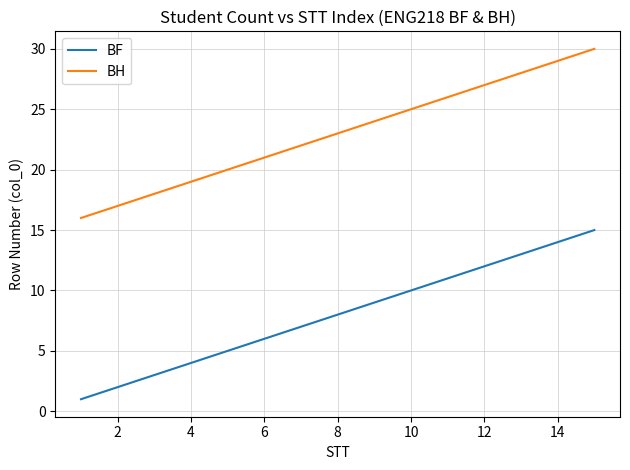

List the series in order of their peak value, lowest first.

BF, BH